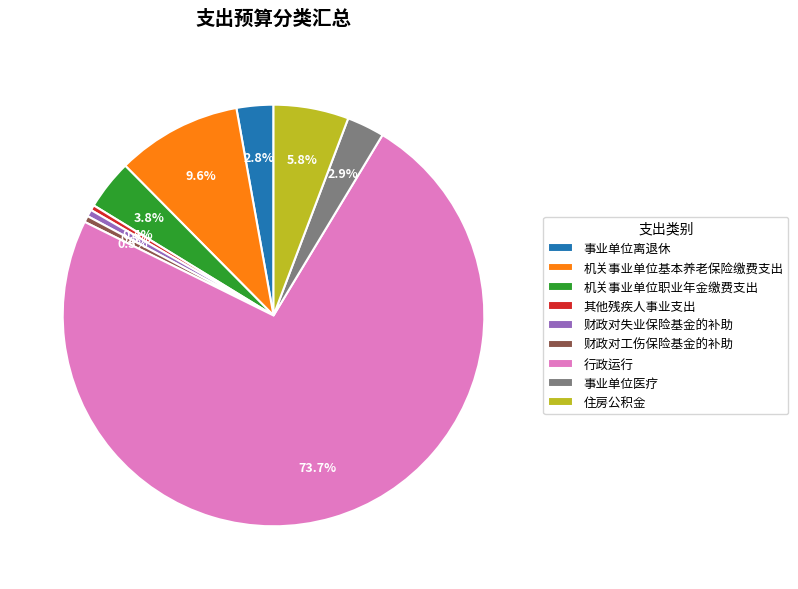

To the nearest percent, what is the combined percentage of 机关事业单位基本养老保险缴费支出 and 财政对失业保险基金的补助?

10%